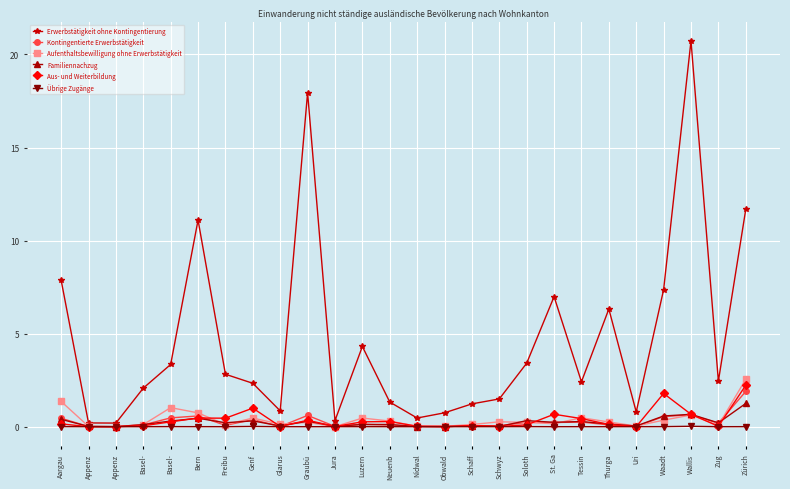

True or false: Aufenthaltsbewilligung ohne Erwerbstätigkeit and Erwerbstätigkeit ohne Kontingentierung cross at least once.

False